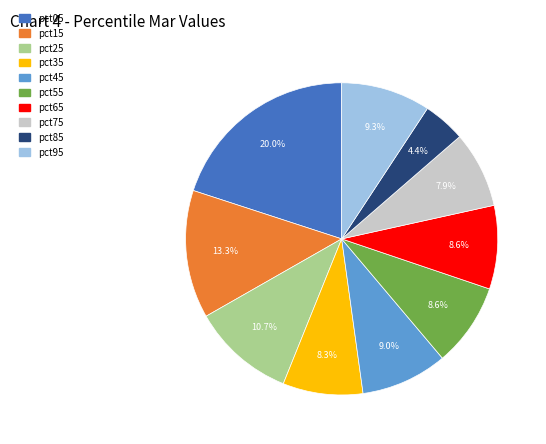

To the nearest percent, what portion does pct65 represent?

9%